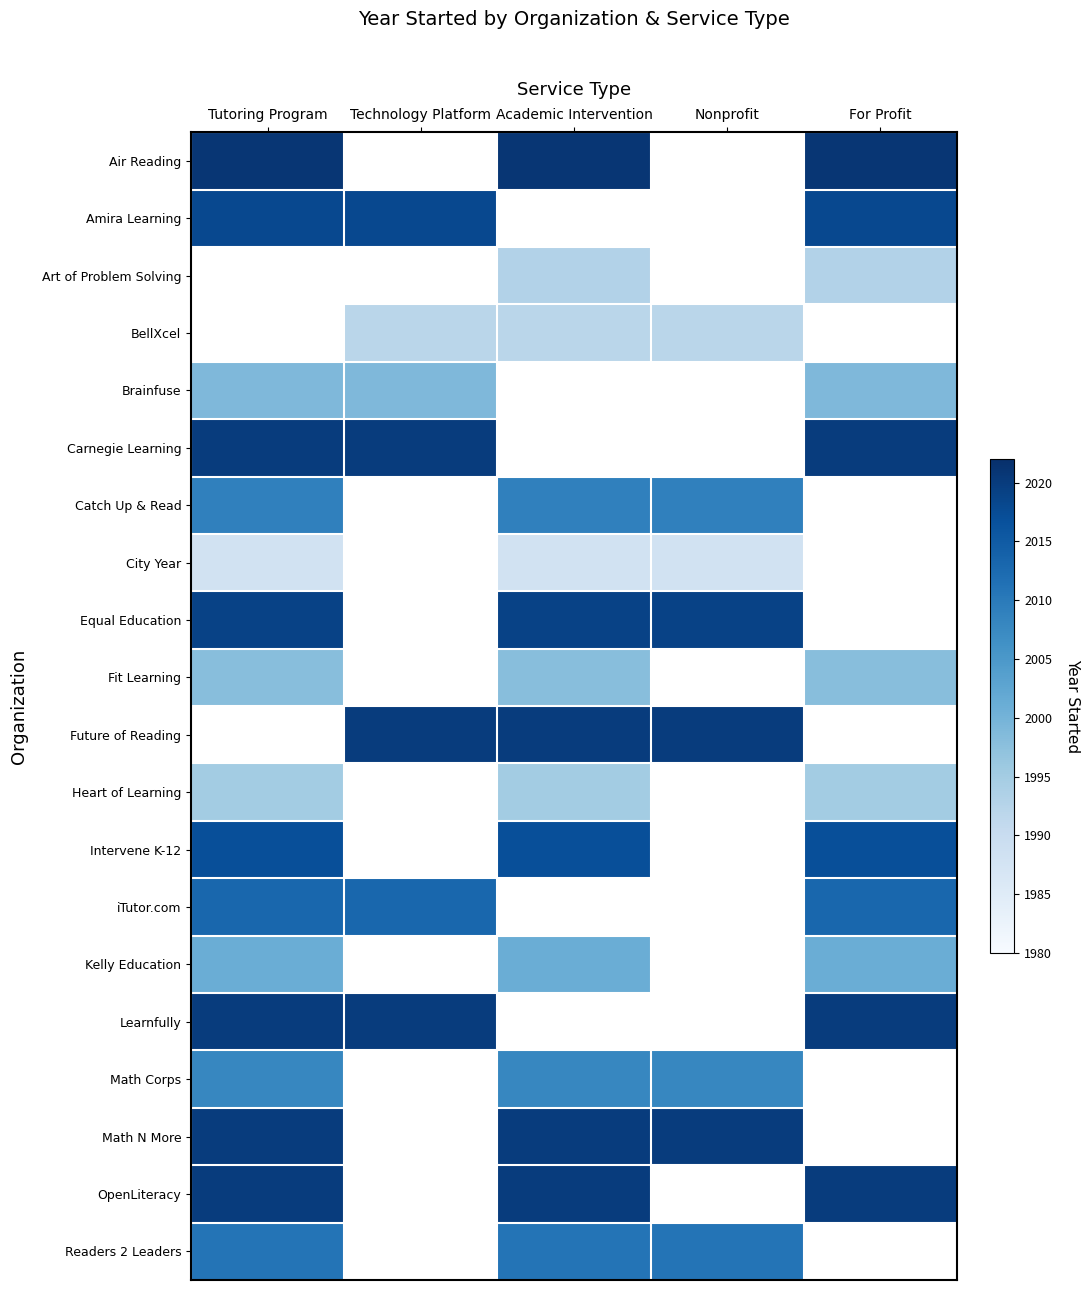

Is it true that Intervene K-12 equals 2017.0 at Academic Intervention?

True